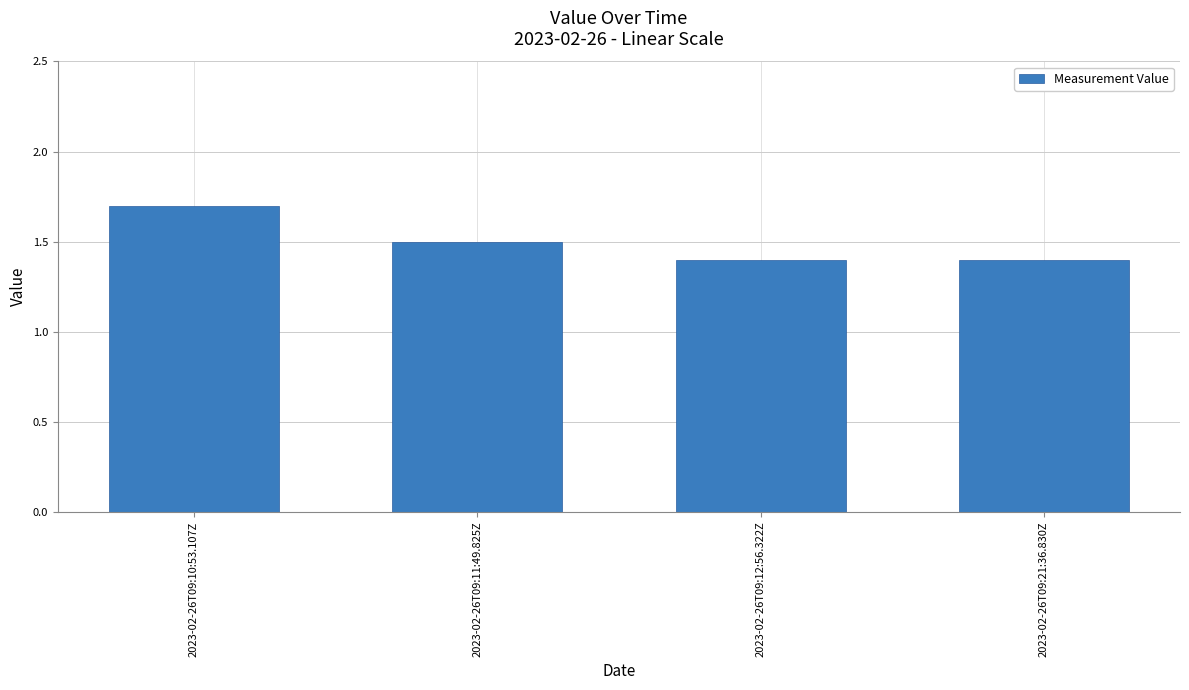

The value at 2023-02-26T09:21:36.830Z is 1.4. True or false?

True